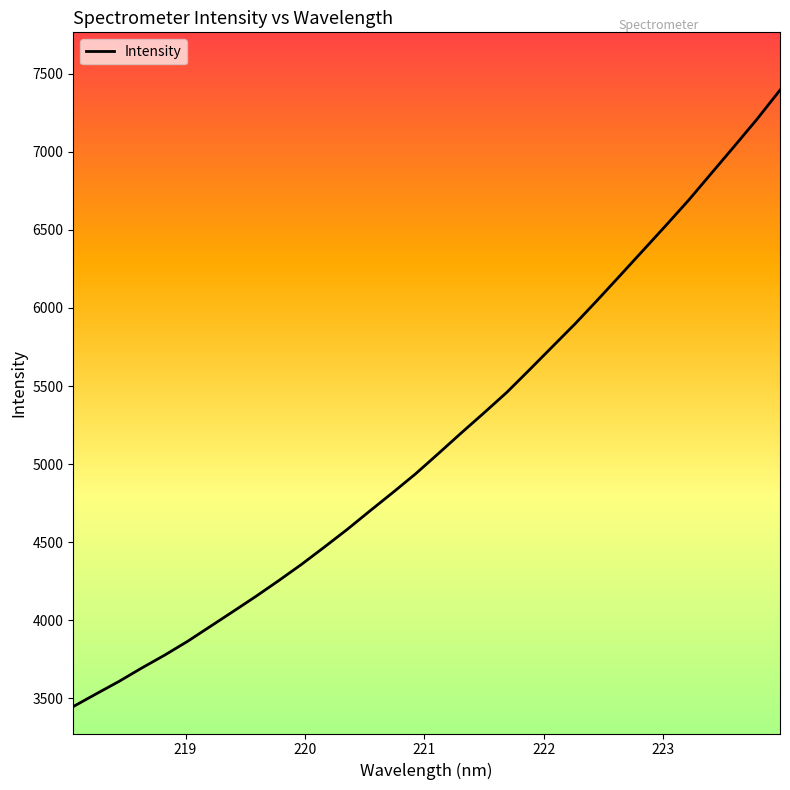

What is the minimum value shown in the chart?

3448.0